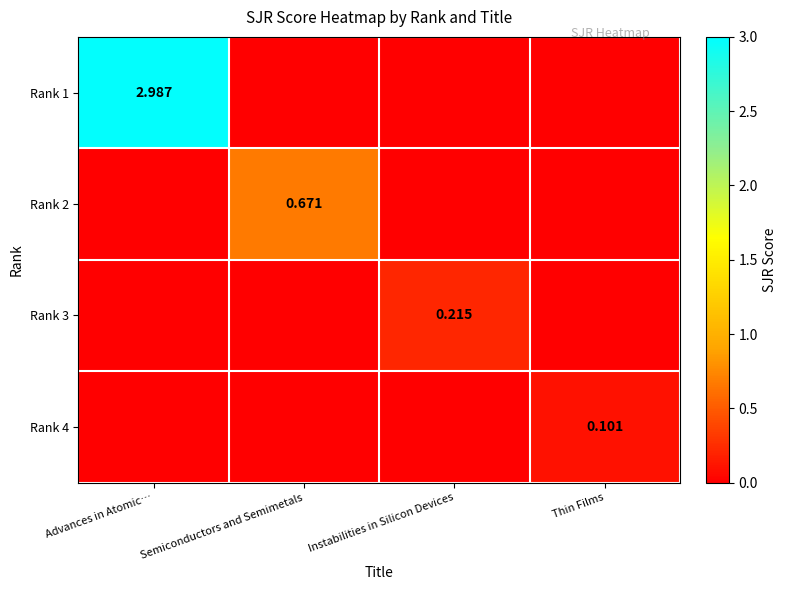

True or false: Rank 2 has a value of 0.2 at Instabilities in Silicon Devices.

False